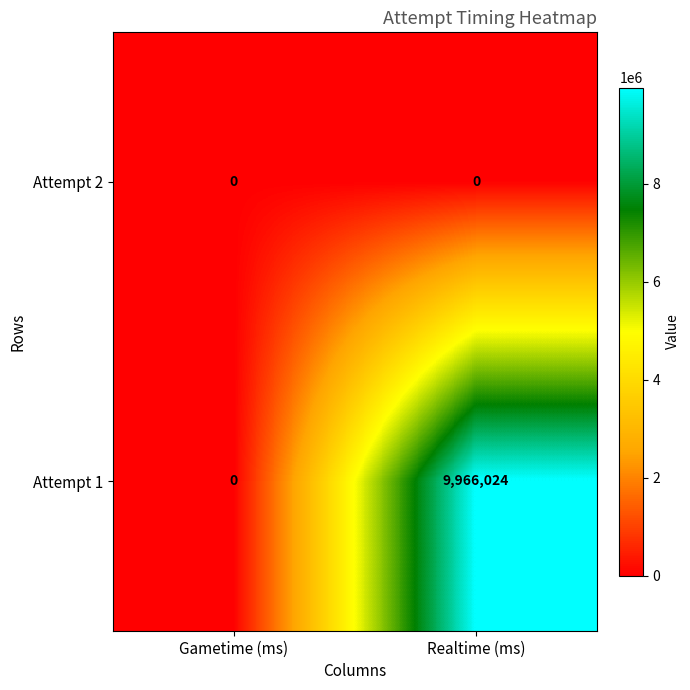

Reading left to right, extract all data points from this chart.

Attempt 2: Gametime (ms)=0	Realtime (ms)=0
Attempt 1: Gametime (ms)=0	Realtime (ms)=9966024